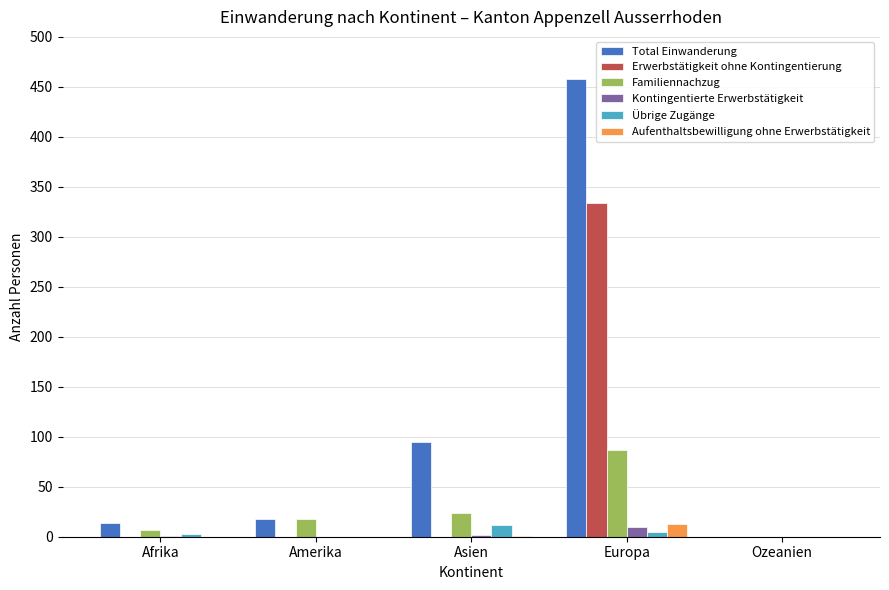

Is the value of Total Einwanderung at Asien greater than the value of Erwerbstätigkeit ohne Kontingentierung at Asien?

Yes